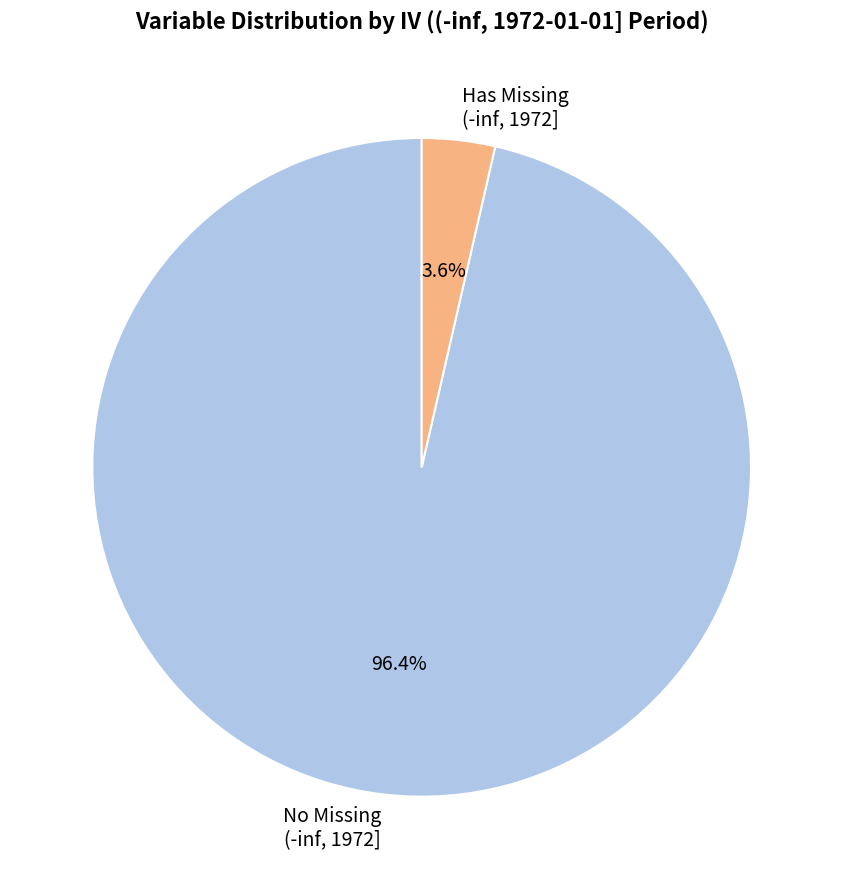

Do No Missing (-inf, 1972] and Has Missing (-inf, 1972] together represent more than half of the pie?

Yes